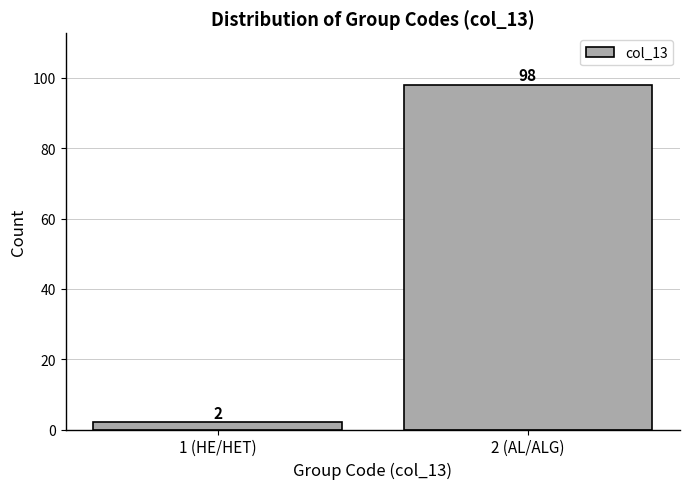

Reading right to left, what are all the values shown in this chart?

2 (AL/ALG)=98	1 (HE/HET)=2